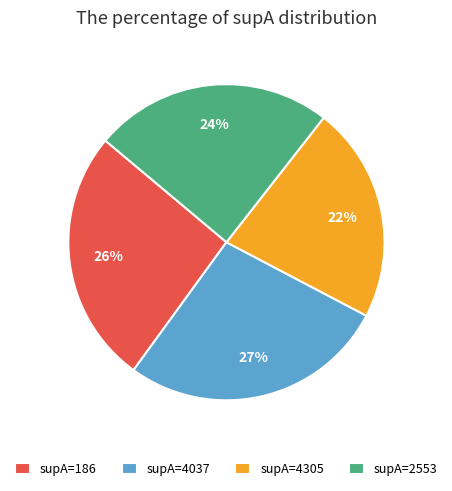

Which slice is the largest?

supA=4037